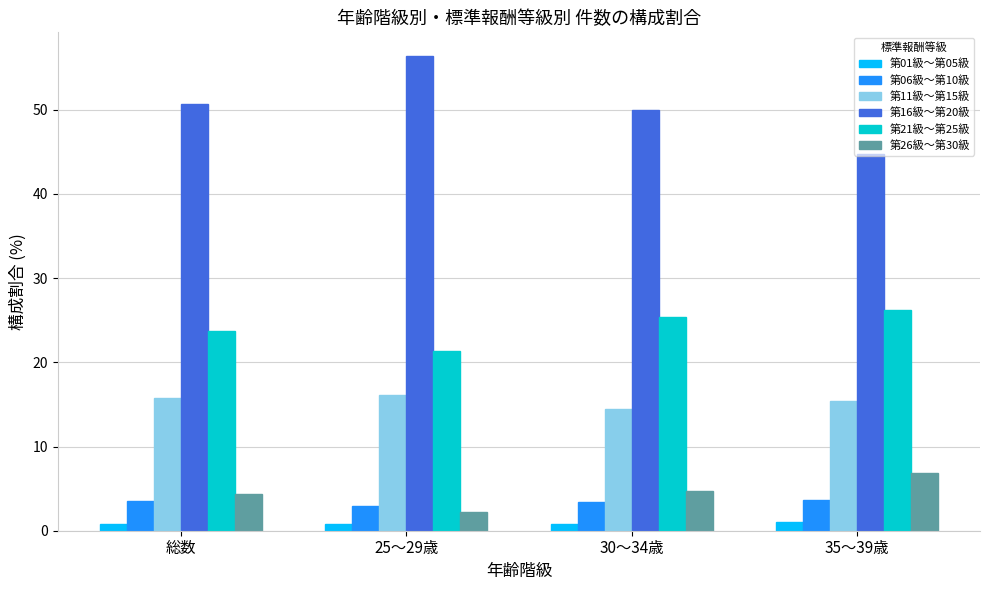

Is it true that 第06級～第10級 equals 5.9 at 30～34歳?

False